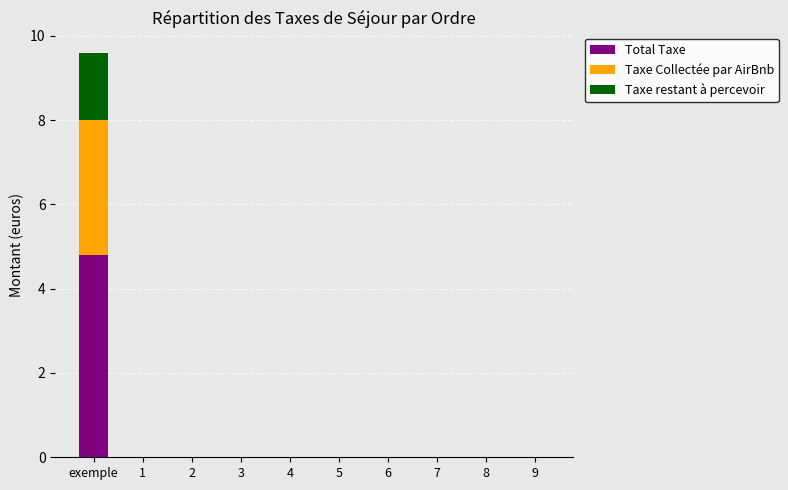

True or false: Total Taxe has a value of 0.0 at 5.

True